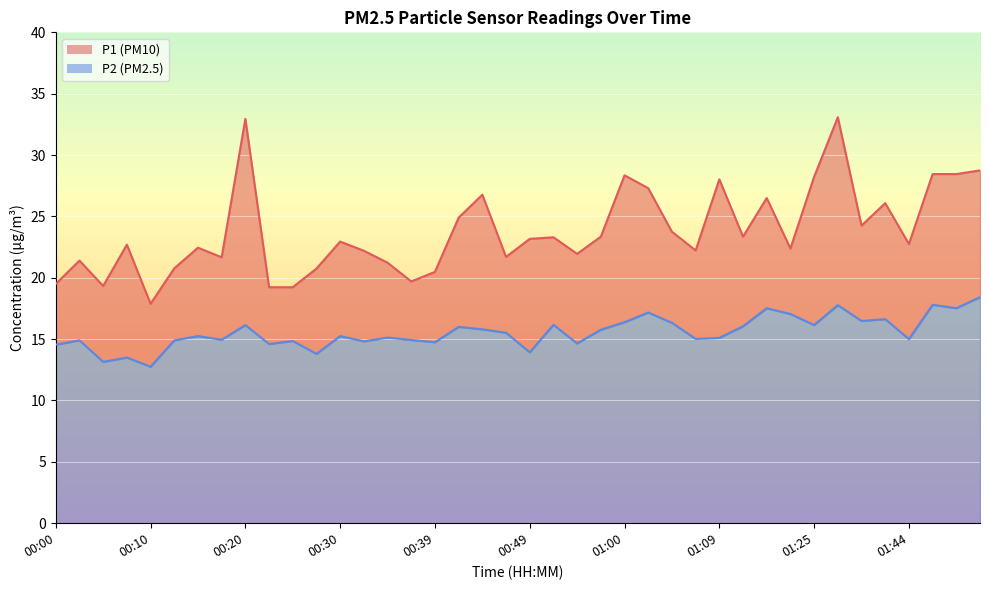

Which series has the widest spread of values?

P1